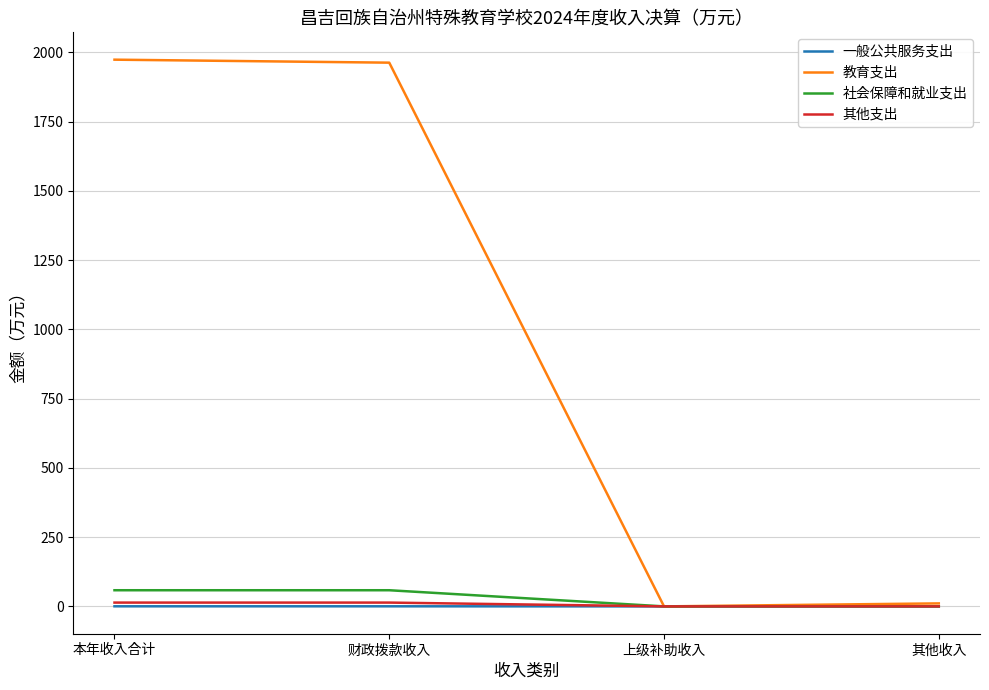

Which series has the largest total across all categories?

教育支出